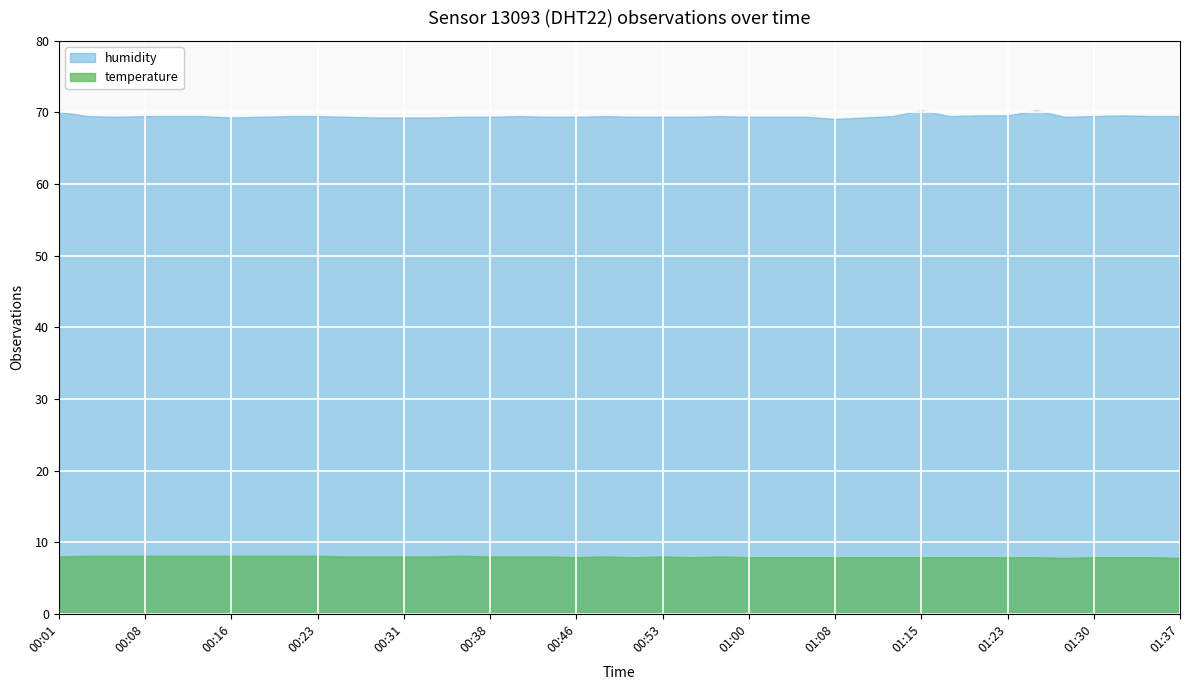

Reading left to right, transcribe all the data shown in this chart.

temperature: 8.0	8.1	8.1	8.1	8.1	8.1	8.1	8.1	8.1	8.1	8.0	8.0	8.0	8.0	8.1	8.0	8.0	8.0	7.9	8.0	7.9	8.0	7.9	8.0	7.9	7.9	7.9	7.9	7.9	7.9	7.9	7.9	7.9	7.9	7.9	7.8	7.9	7.9	7.9	7.8
humidity: 70.1	69.5	69.4	69.5	69.5	69.5	69.3	69.4	69.5	69.5	69.4	69.3	69.3	69.3	69.4	69.4	69.5	69.4	69.4	69.5	69.4	69.4	69.4	69.5	69.4	69.4	69.4	69.1	69.3	69.5	70.3	69.5	69.6	69.6	70.3	69.4	69.5	69.6	69.5	69.5